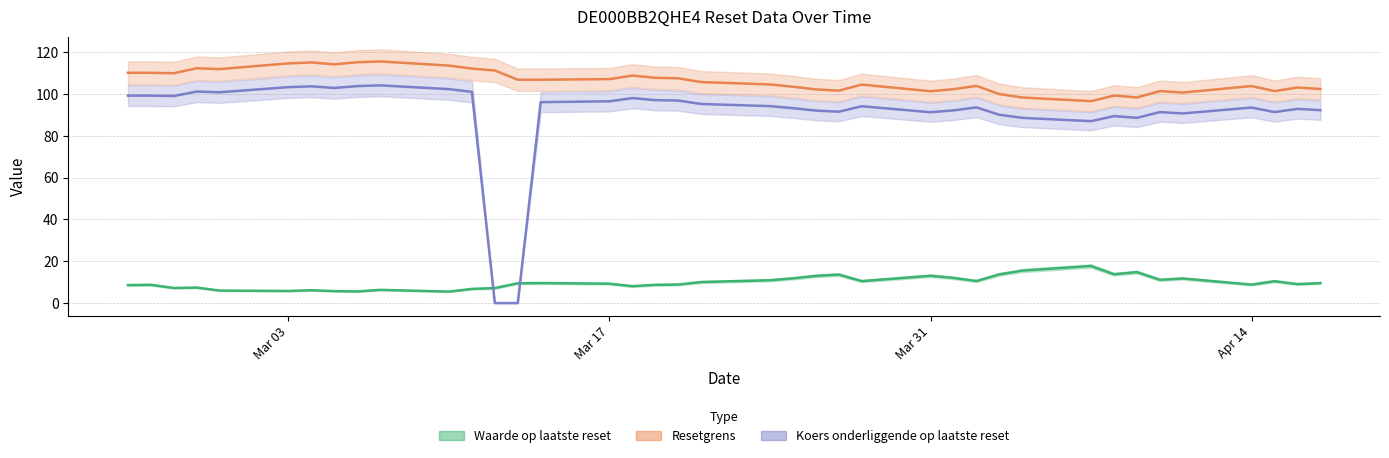

What is the average value of the Waarde op laatste reset series?

9.8